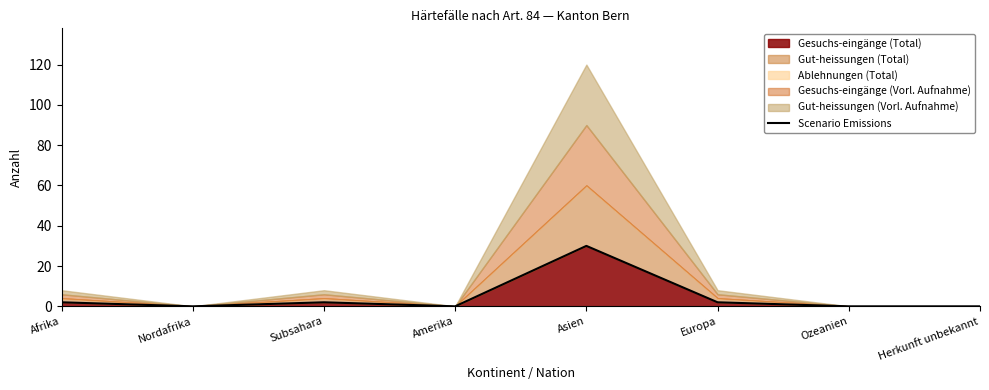

What position from the left is Asien?

5